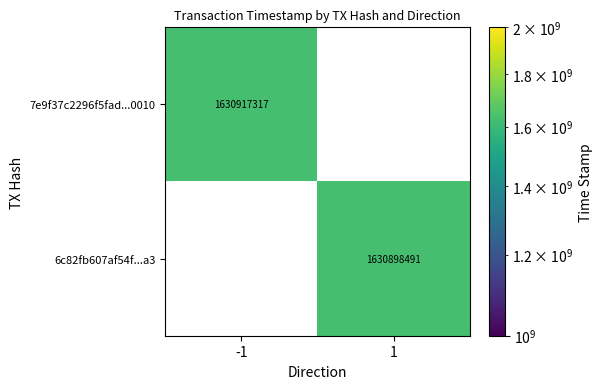

True or false: 6c82fb607af54f...a3 has a value of 1630898491 at 1.

True